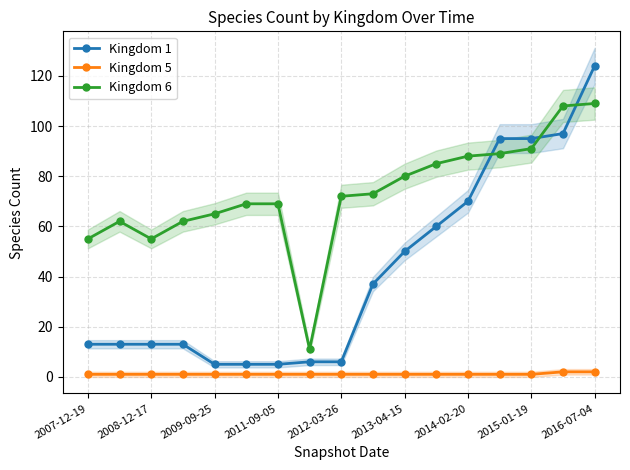

True or false: Kingdom 1 and Kingdom 5 intersect in this chart.

False